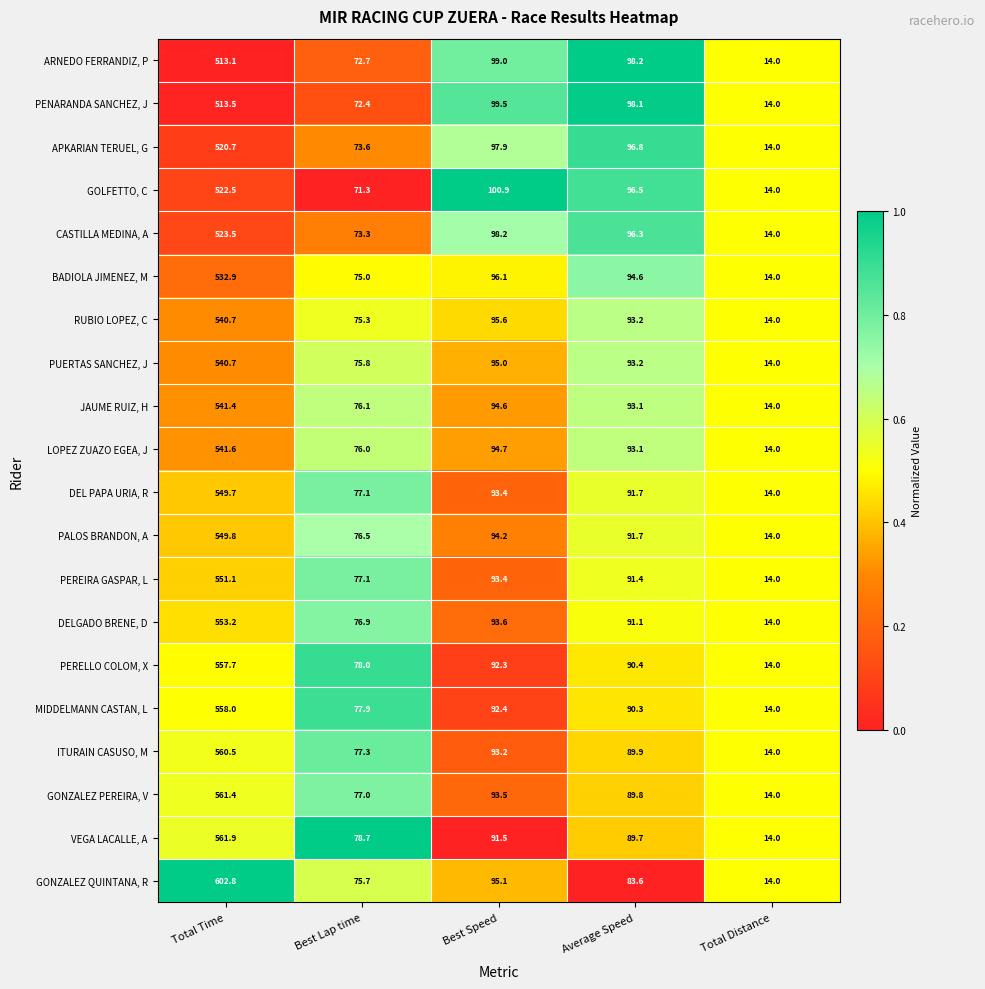

Which series has the largest total across all categories?

GONZALEZ QUINTANA, R